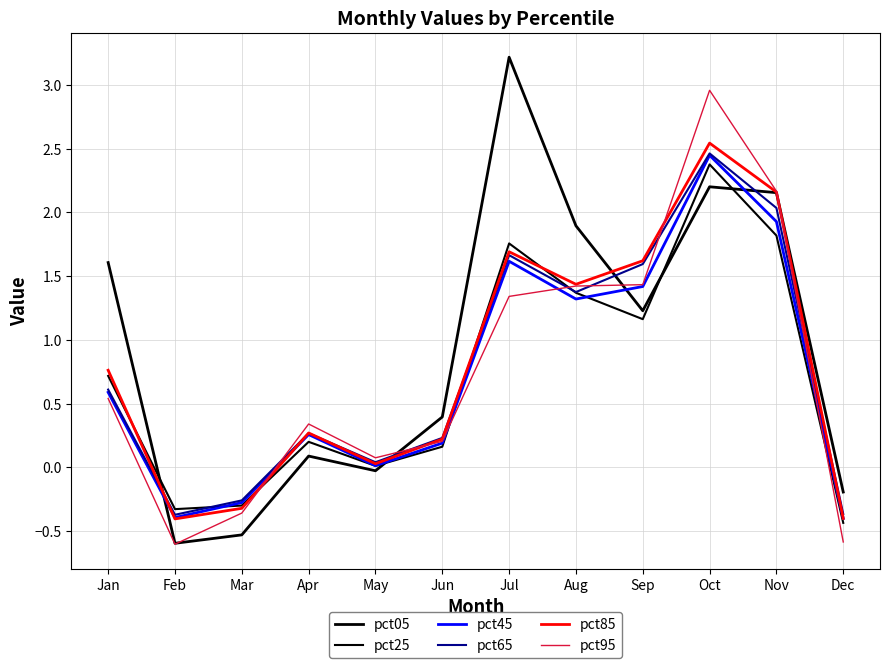

Which series has the largest total across all categories?

pct05